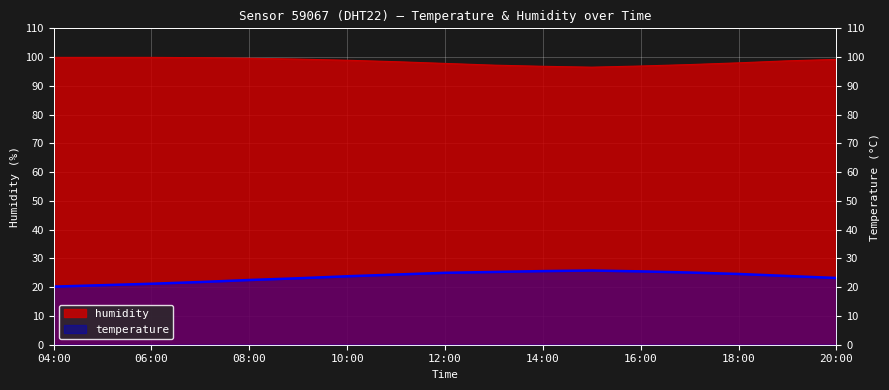

How many data points does each series have?

17